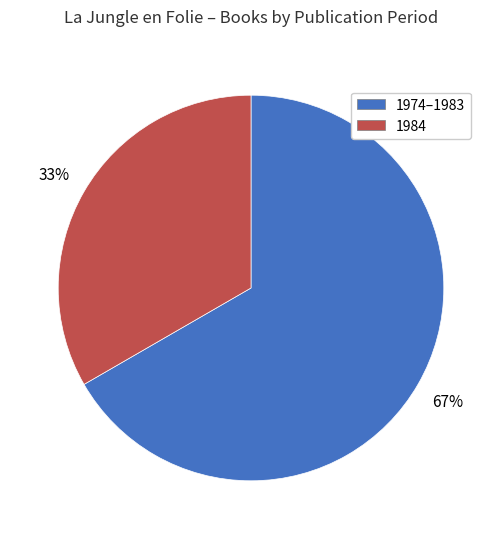

To the nearest percent, what is the average slice percentage?

50%